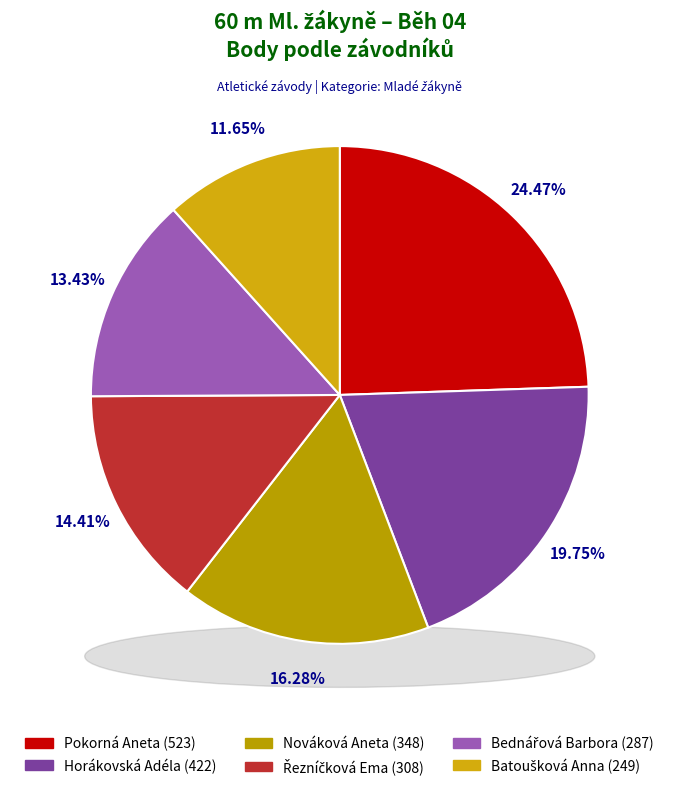

To the nearest percent, what is the combined percentage of Nováková Aneta and Horákovská Adéla?

36%